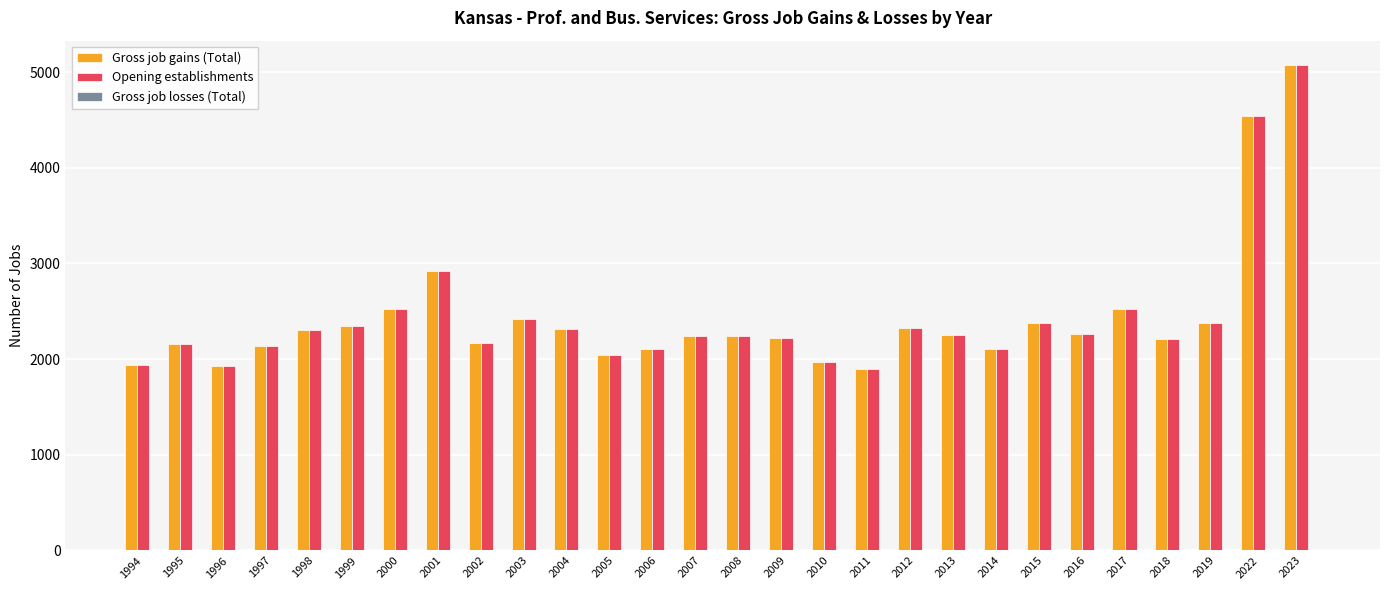

At which label does Opening establishments first exceed 2255?

1998